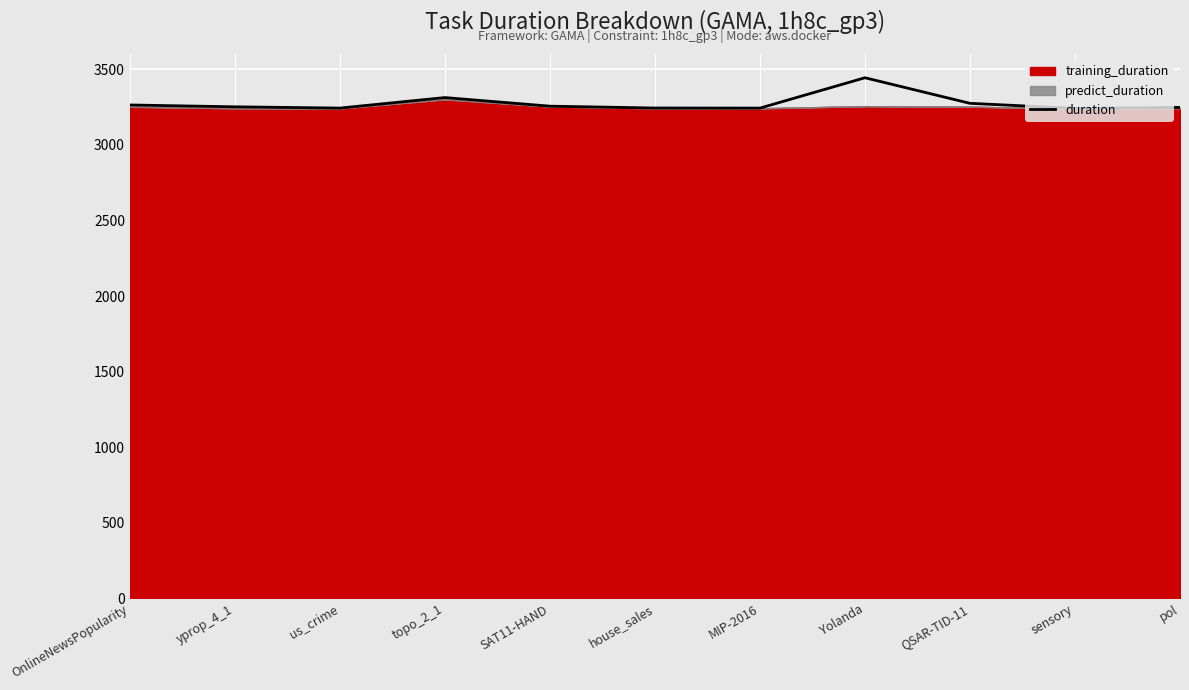

What is the change in value from house_sales to MIP-2016?

-0.6